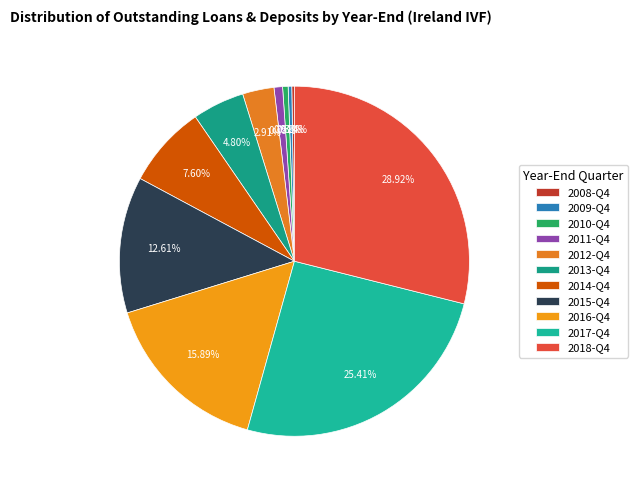

Between 2015-Q4 and 2010-Q4, which is larger?

2015-Q4